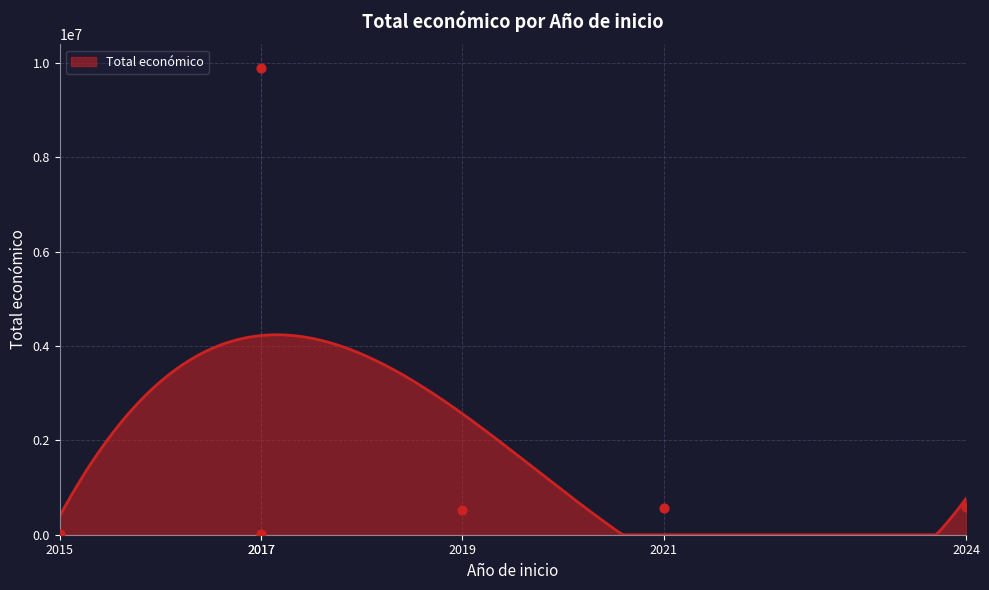

What is the change in value from 2017 to 2021?

-9332269